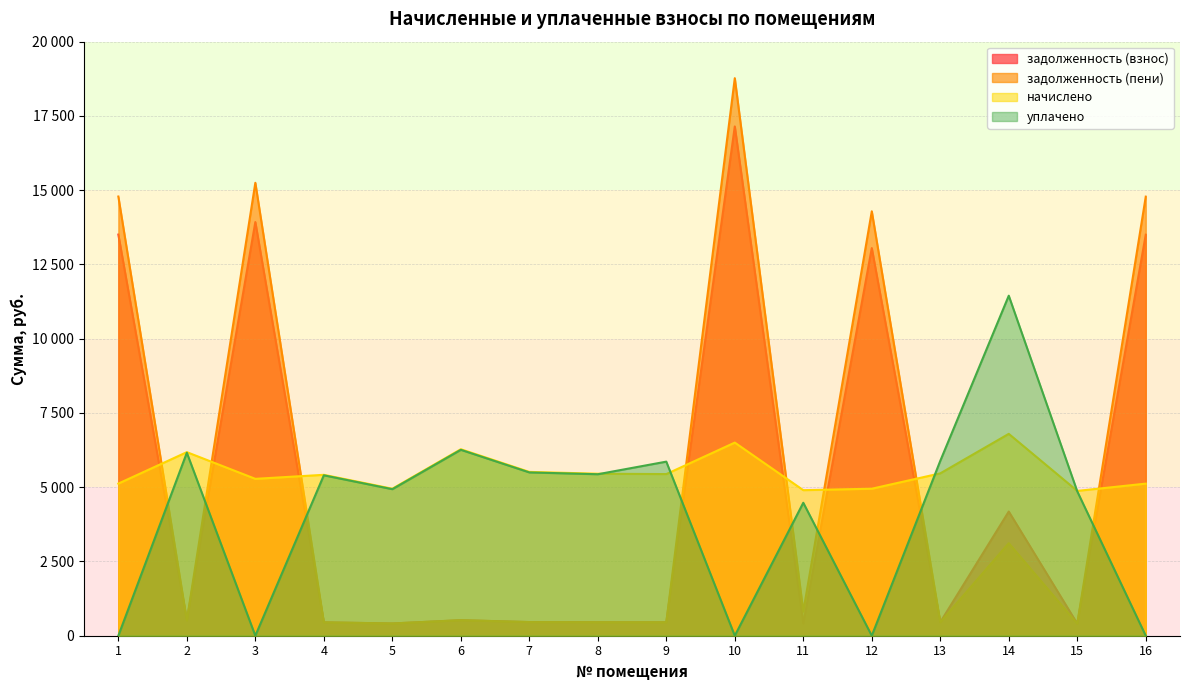

Which series has the largest range (max minus min)?

задолженность (пени)